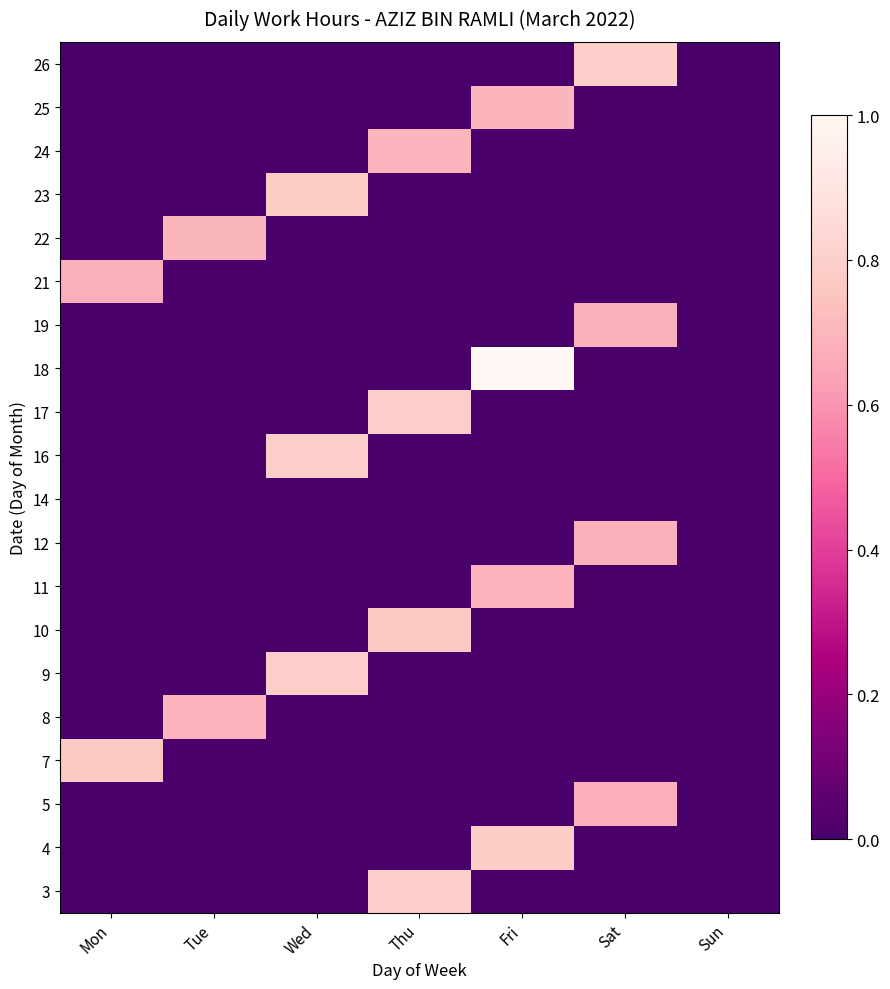

At which category is the sum across all series the highest?

Fri